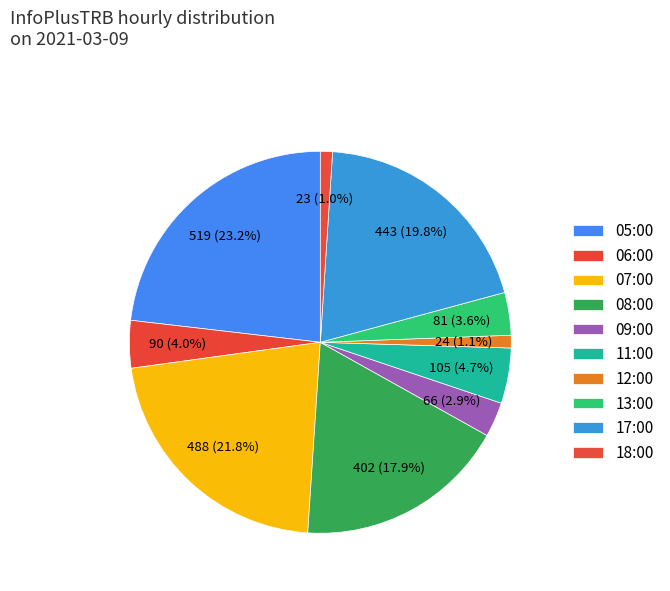

Does any single category account for the majority?

No